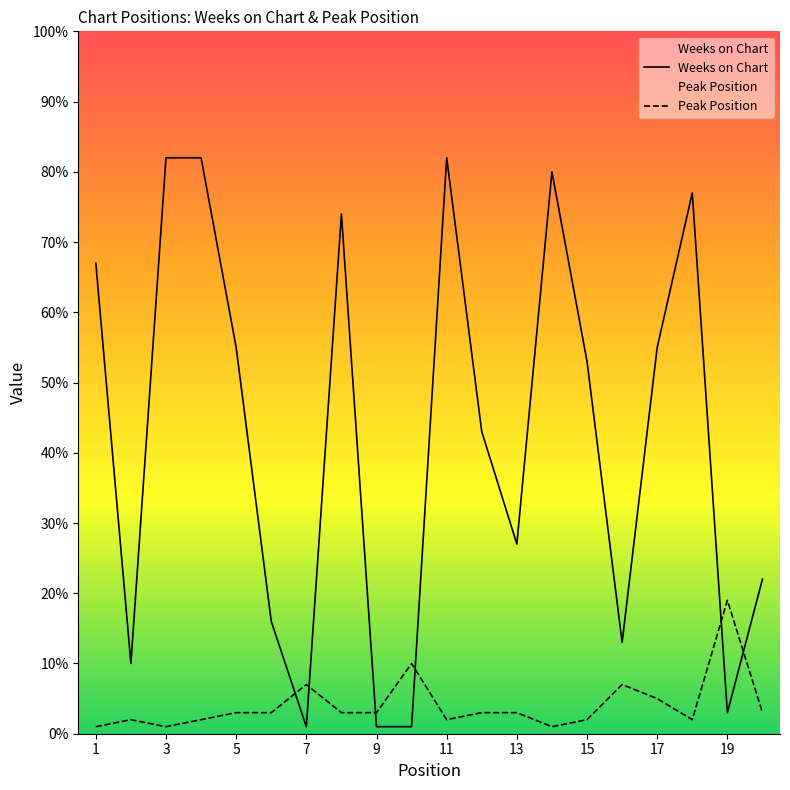

Is it true that Peak Position equals 17 at 10?

False